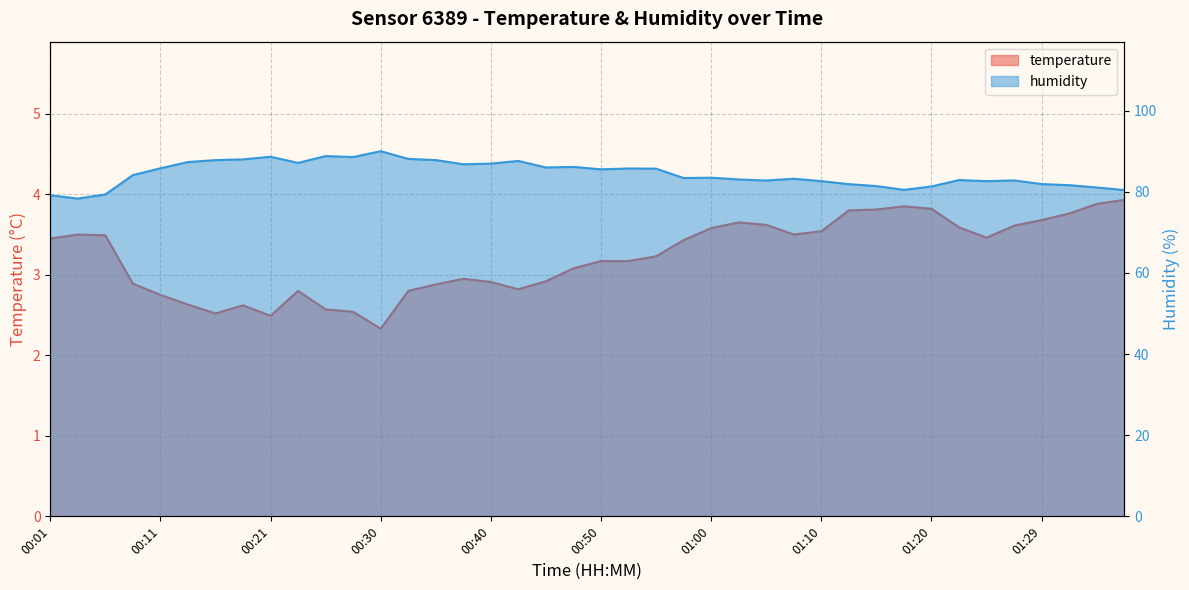

At how many categories does at least one series exceed 16?

40